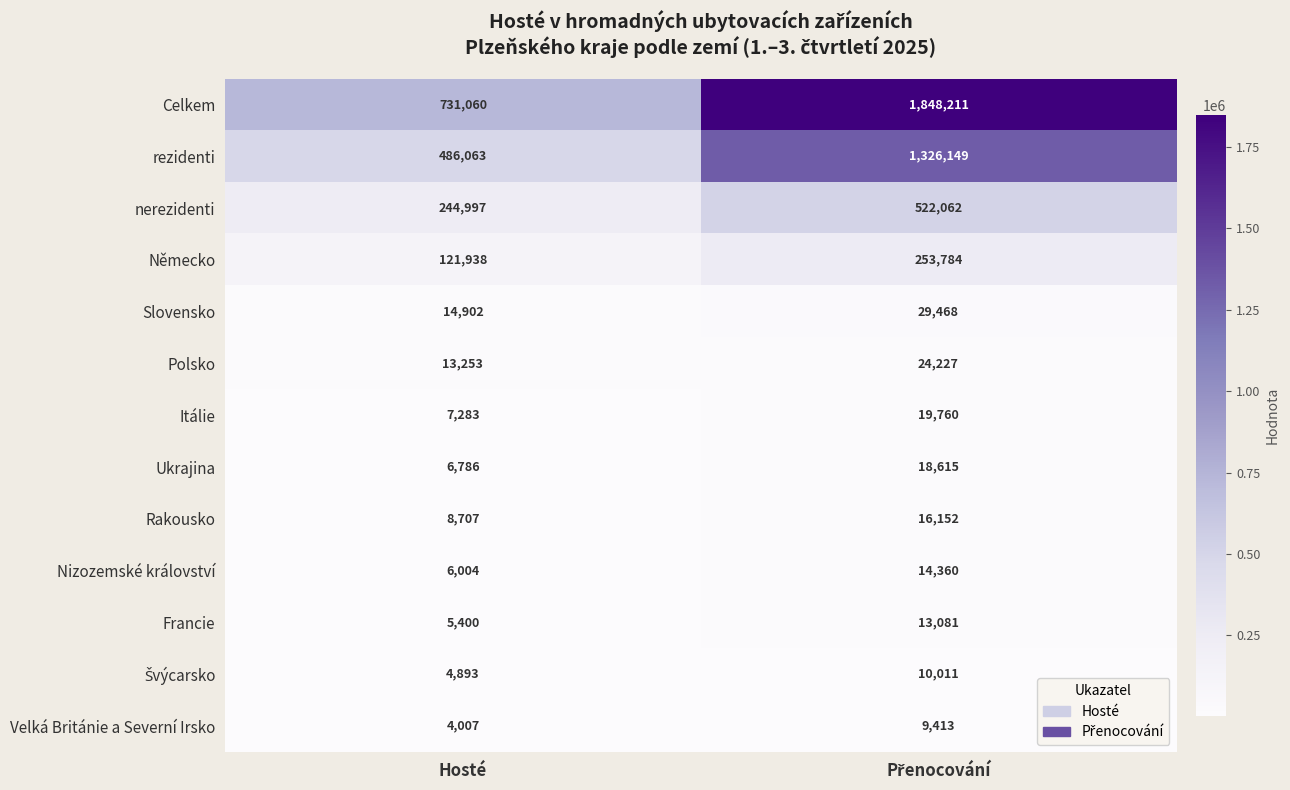

Where is rezidenti nearest to the value 906106?

Hosté